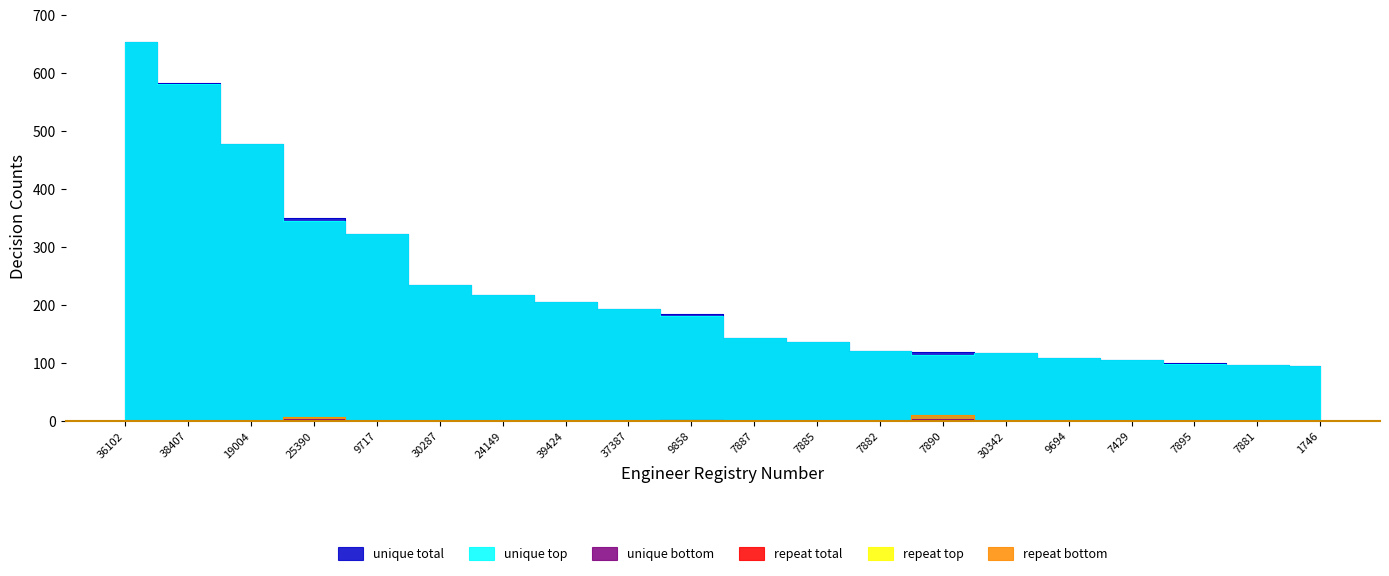

How many values in the unique top series exceed 182?

9